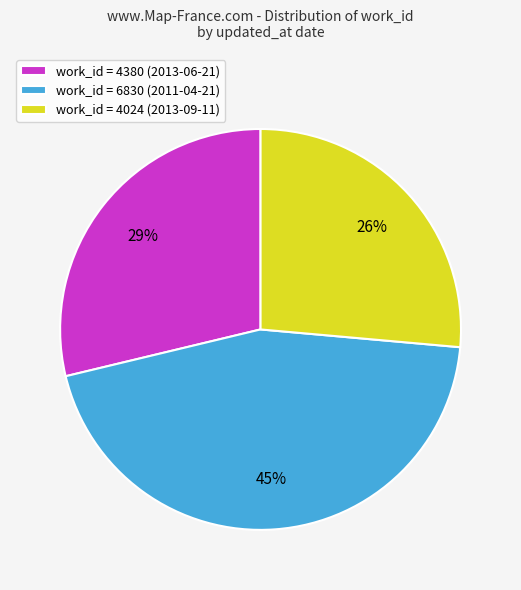

To the nearest percent, what is the combined percentage of work_id = 4024 (2013-09-11) and work_id = 6830 (2011-04-21)?

71%